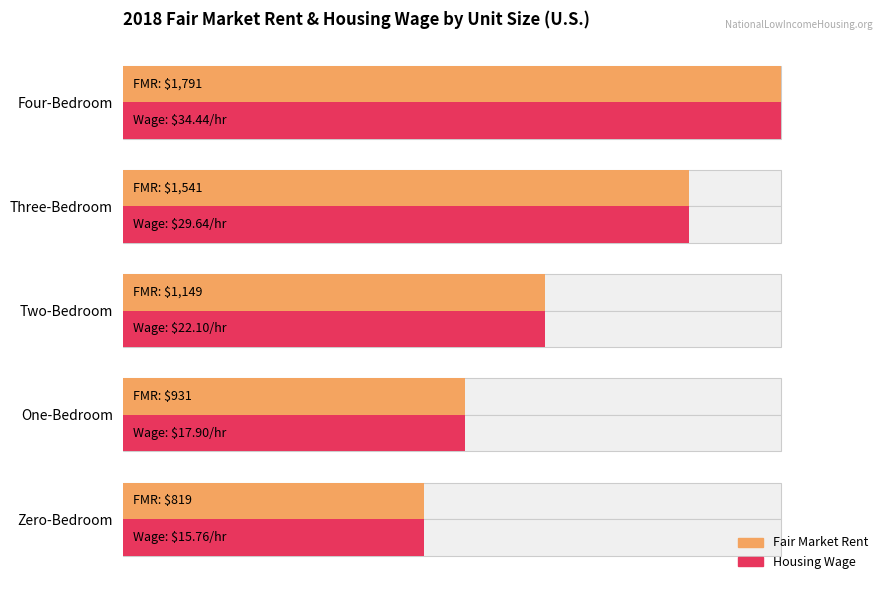

Between 60 and 80, which series saw the biggest shift?

Fair Market Rent